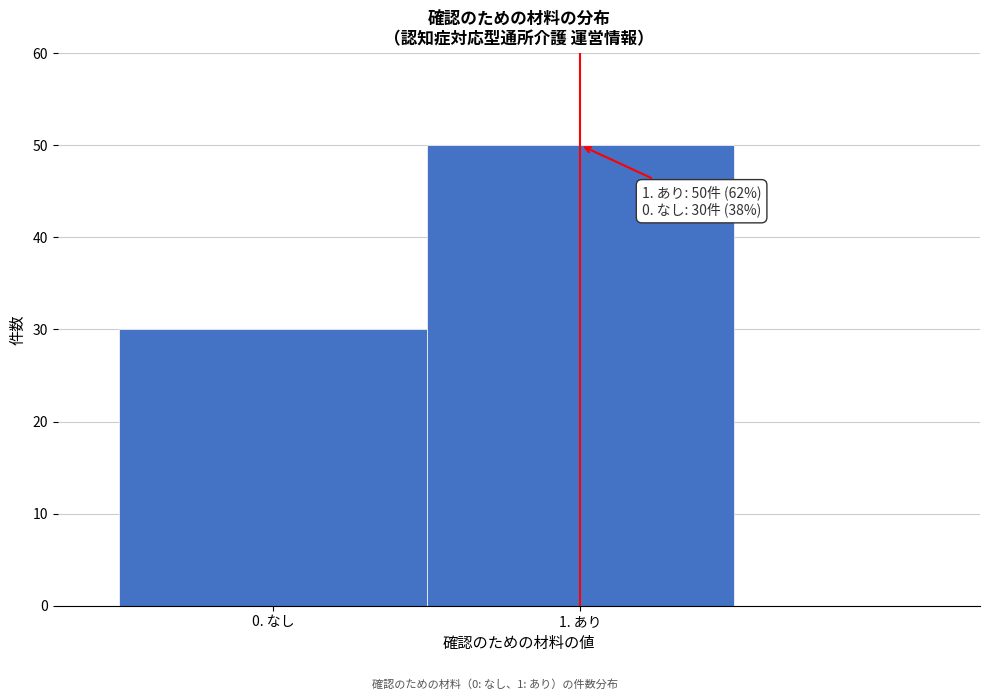

Reading left to right, transcribe all the data shown in this chart.

0. なし=30	1. あり=50